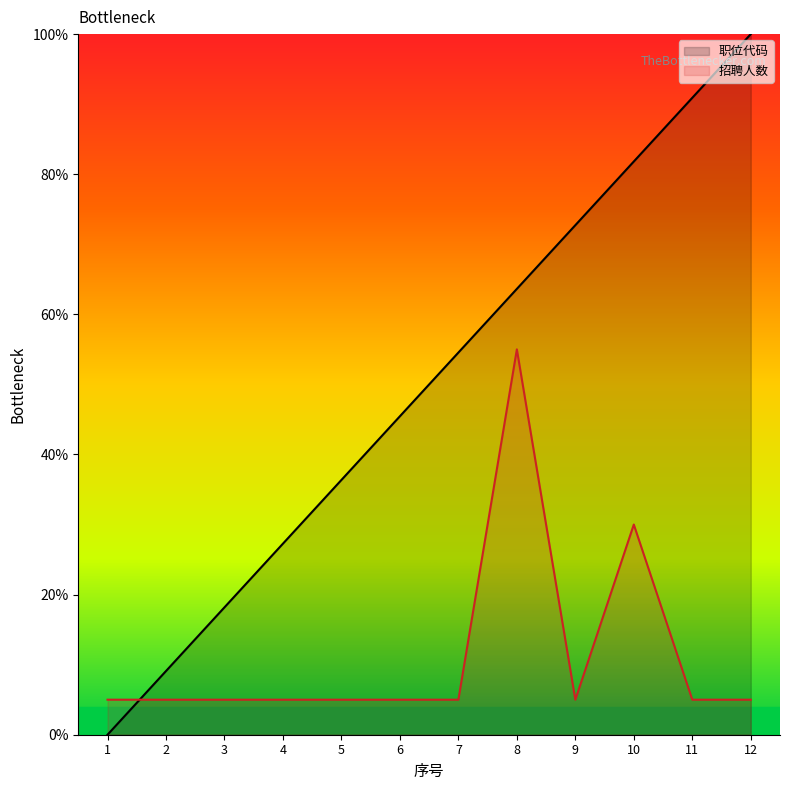

Reading right to left, extract all data points from this chart.

职位代码: 12=100.0	11=90.9	10=81.8	9=72.7	8=63.6	7=54.5	6=45.5	5=36.4	4=27.3	3=18.2	2=9.1	1=0.0
招聘人数: 12=5.0	11=5.0	10=30.0	9=5.0	8=55.0	7=5.0	6=5.0	5=5.0	4=5.0	3=5.0	2=5.0	1=5.0